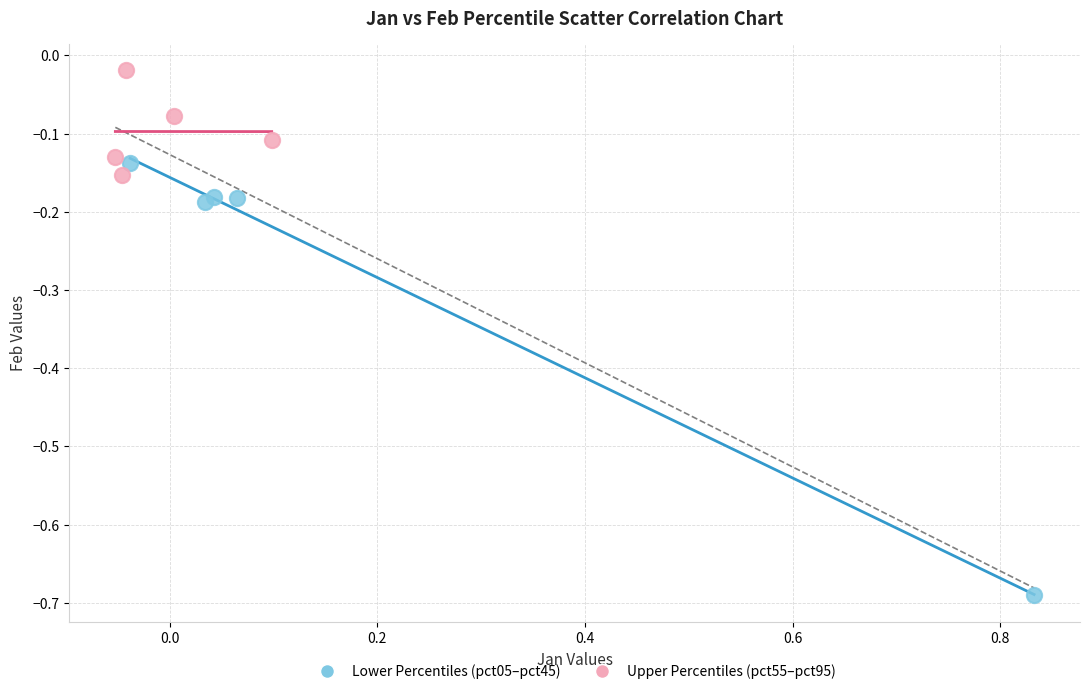

Which series has the largest Y range (max minus min)?

Lower Percentiles (pct05–pct45)